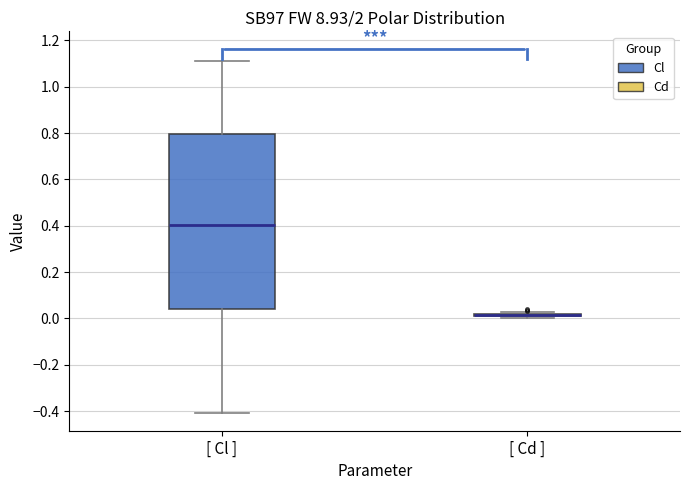

Reading left to right, read every box against the y-axis: the position of its median line, the range the box covers, and the ends of its whiskers. The values are not printed on the chart, so give them approximately, as read against the axis.

[ Cl ]: median 0.40, box 0.04 to 0.80, whiskers -0.40 to 1.12
[ Cd ]: box collapsed to a line at 0.02, whiskers 0.00 to 0.02